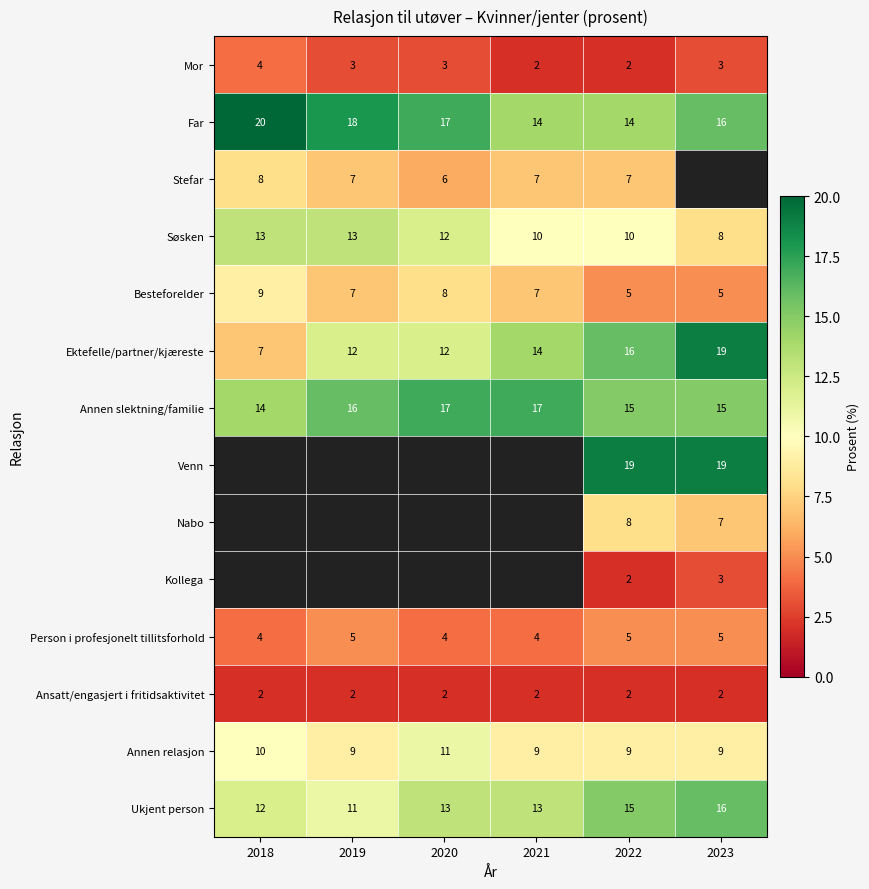

How many series are shown in this chart?

14